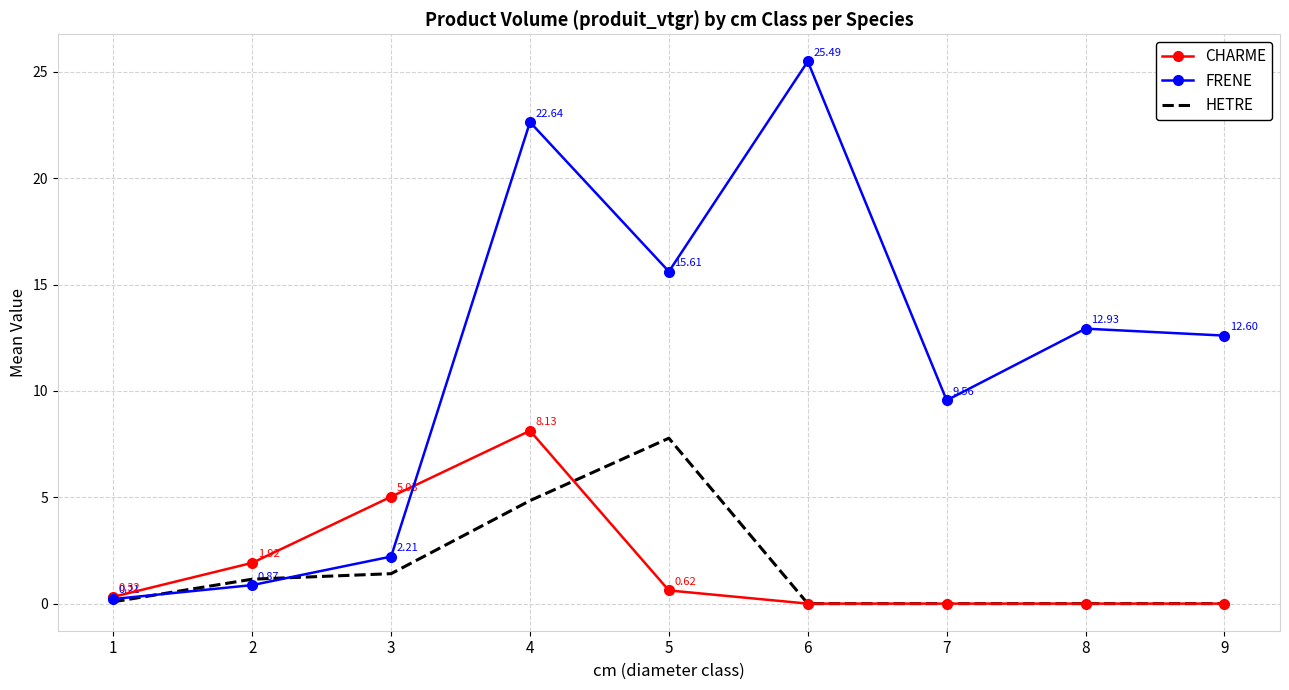

How many intersections are there between CHARME and FRENE?

1